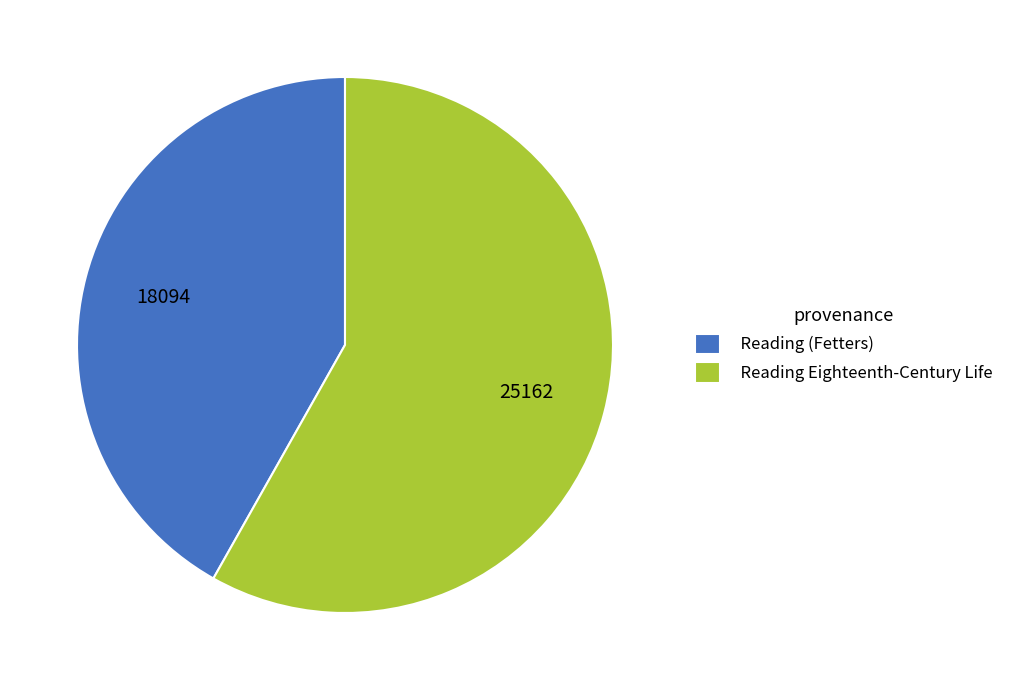

Is there a majority slice in this chart?

Yes